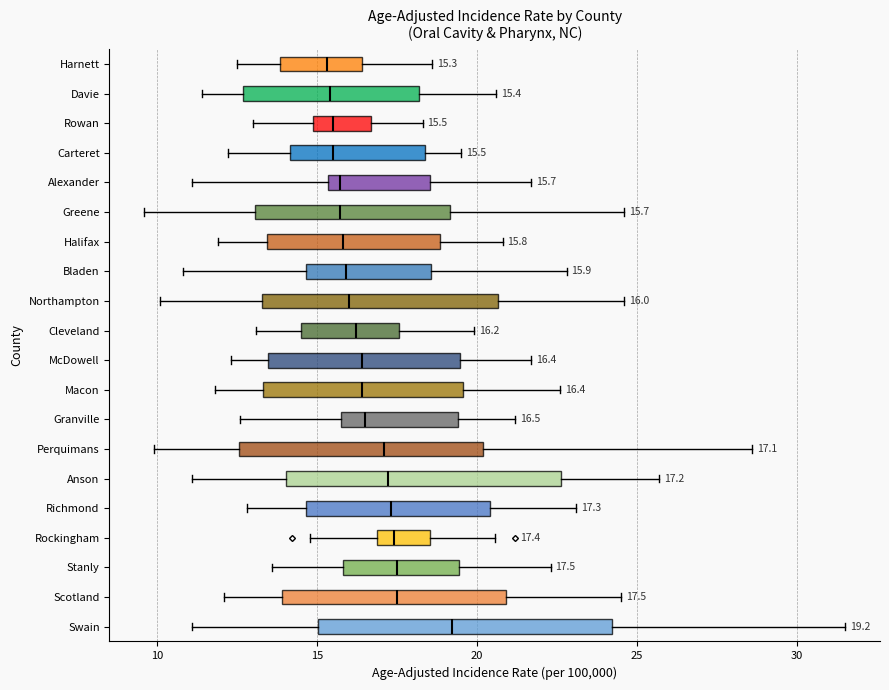

Which box's median line is the furthest to the right?

Swain